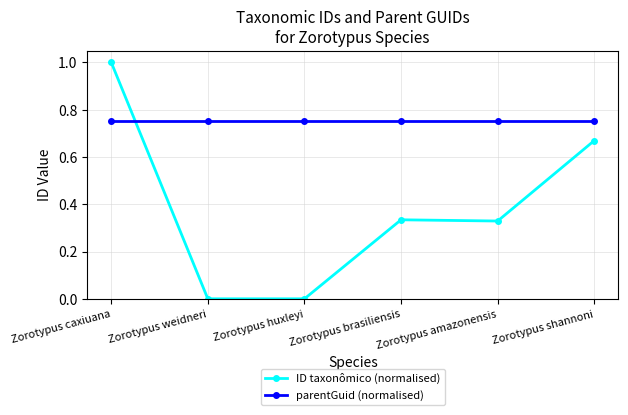

The value of ID taxonômico (normalised) at Zorotypus amazonensis is 0.5. True or false?

False